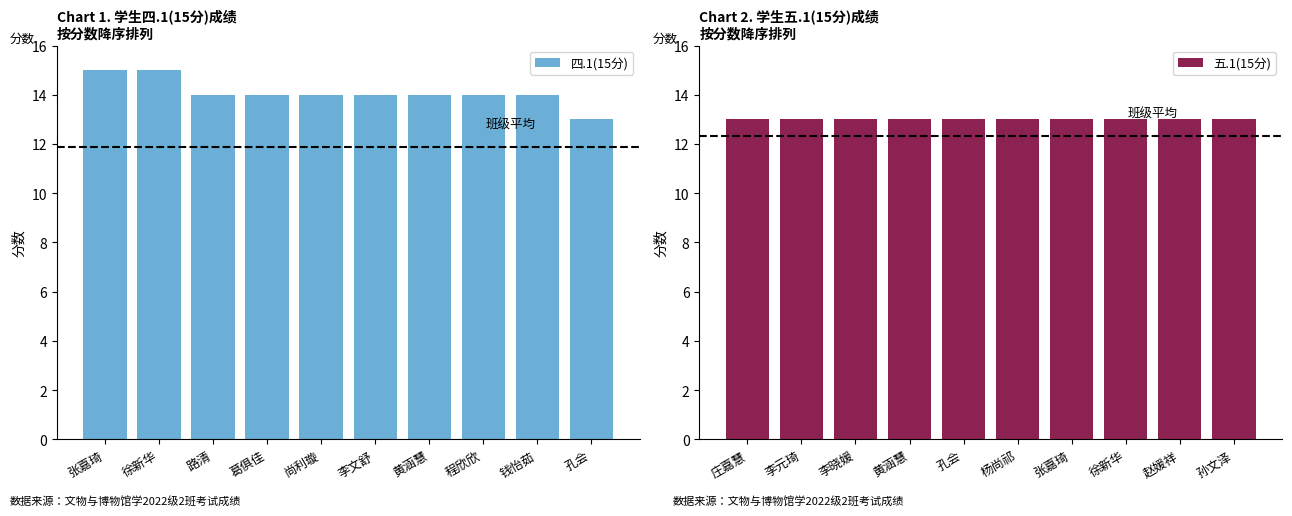

Reading right to left, extract all data points from this chart.

四.1(15分): 孔会=13	钱怡茹=14	程欣欣=14	黄涵慧=14	李文舒=14	尚利璇=14	葛俱佳=14	路清=14	徐新华=15	张嘉琦=15
五.1(15分): 孙文泽=13	赵媛祥=13	徐新华=13	张嘉琦=13	杨尚祁=13	孔会=13	黄涵慧=13	李晓媛=13	李元琦=13	庄嘉慧=13